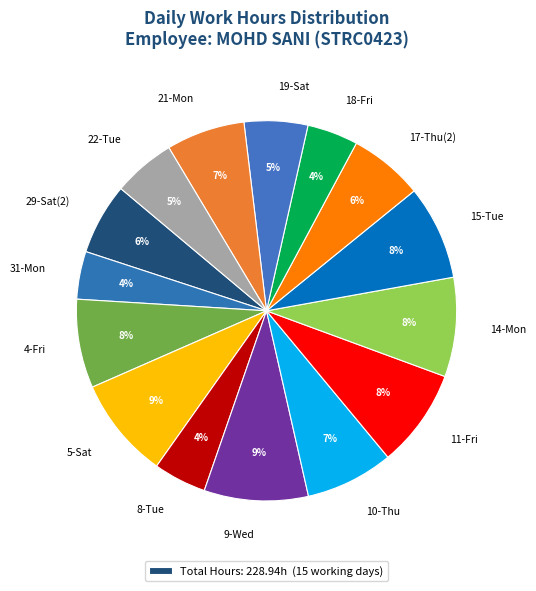

Between 8-Tue and 11-Fri, which is larger?

11-Fri